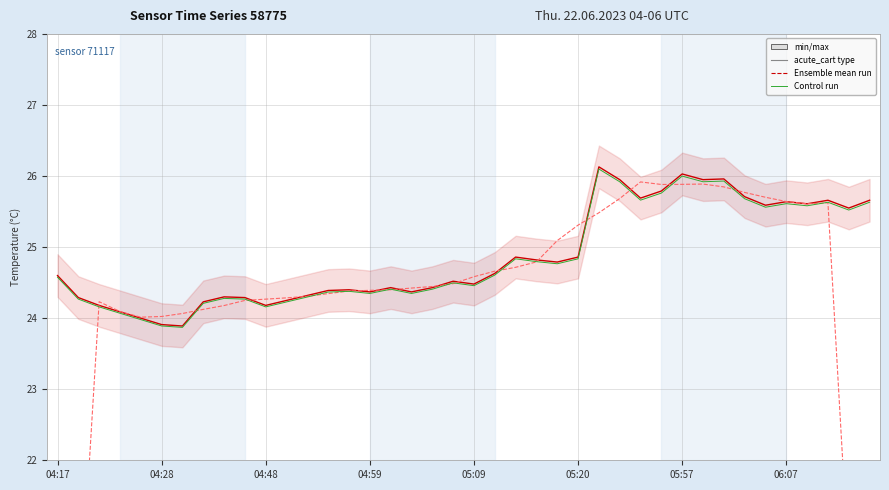

Does the chart have visible grid lines?

Yes